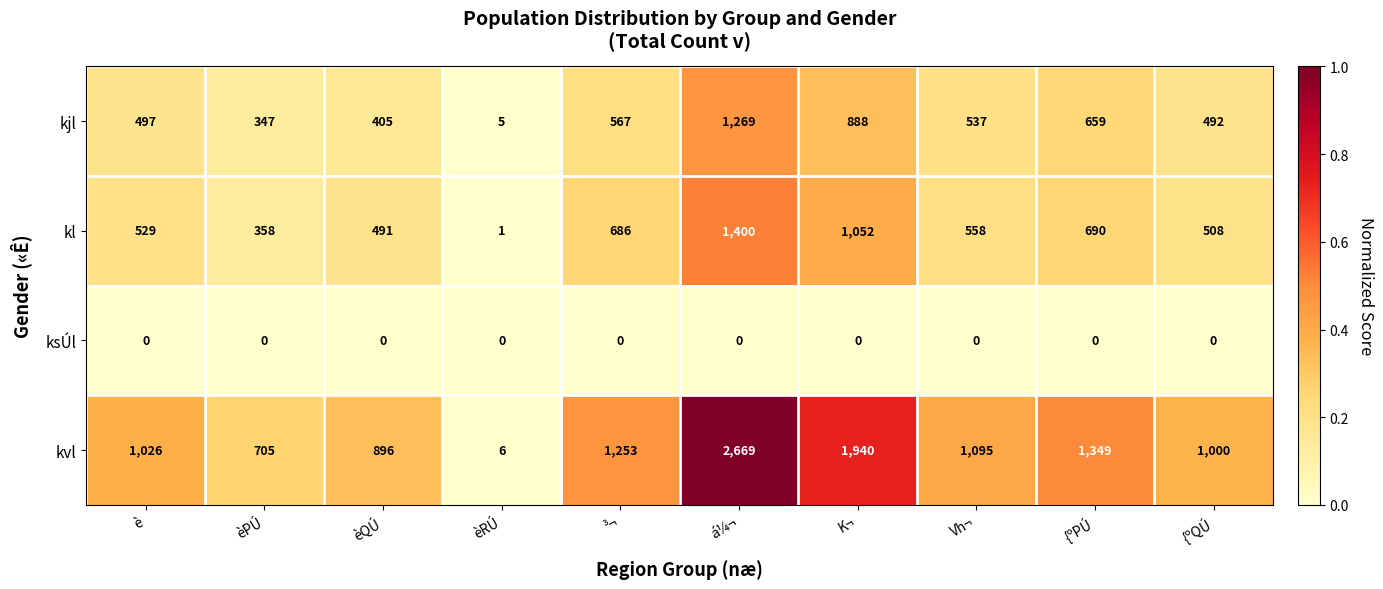

At which label does kvl first exceed 1095?

³¬